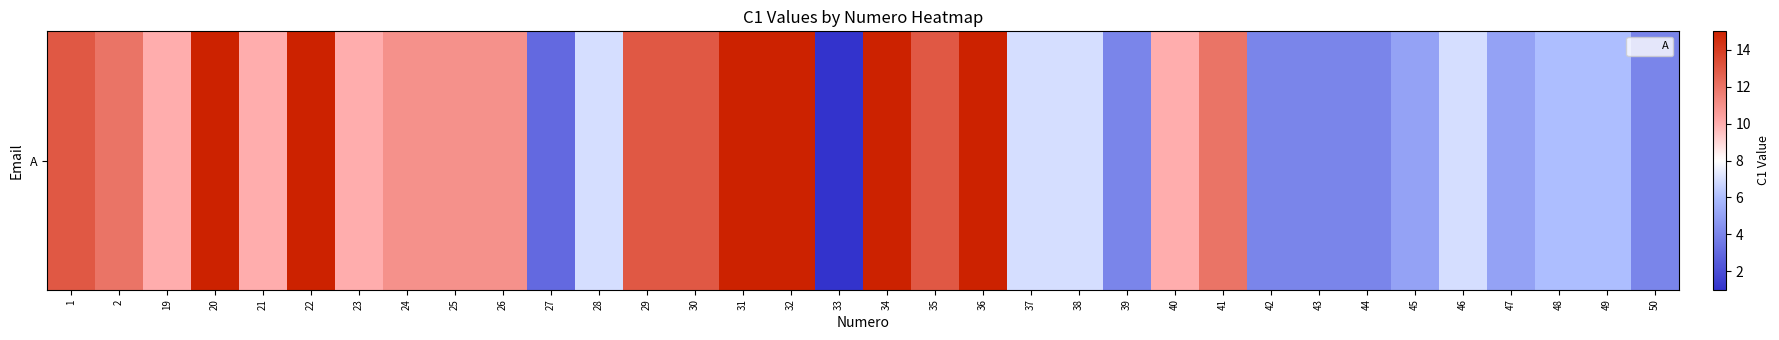

What is the difference between the maximum and minimum values?

14